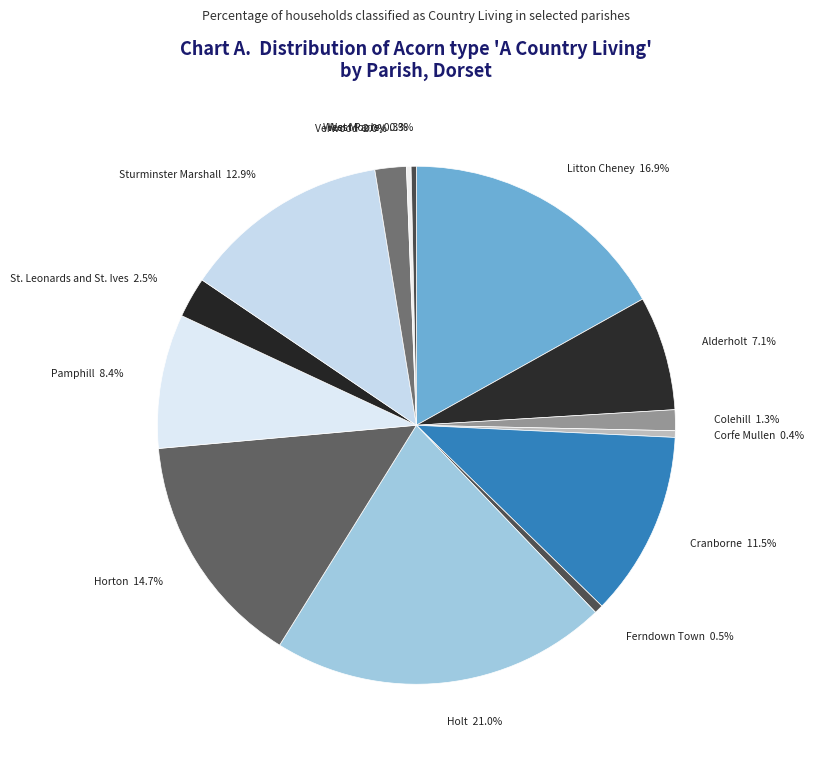

To the nearest percent, what is the average slice percentage?

7%